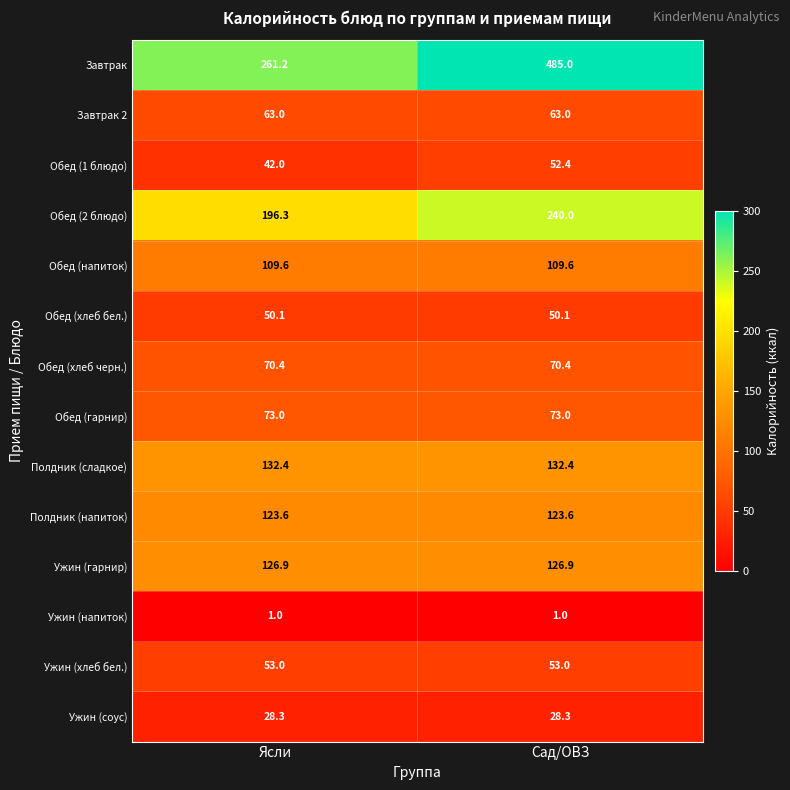

What is the sum of the Завтрак values at Сад/ОВЗ and Ясли?

746.2